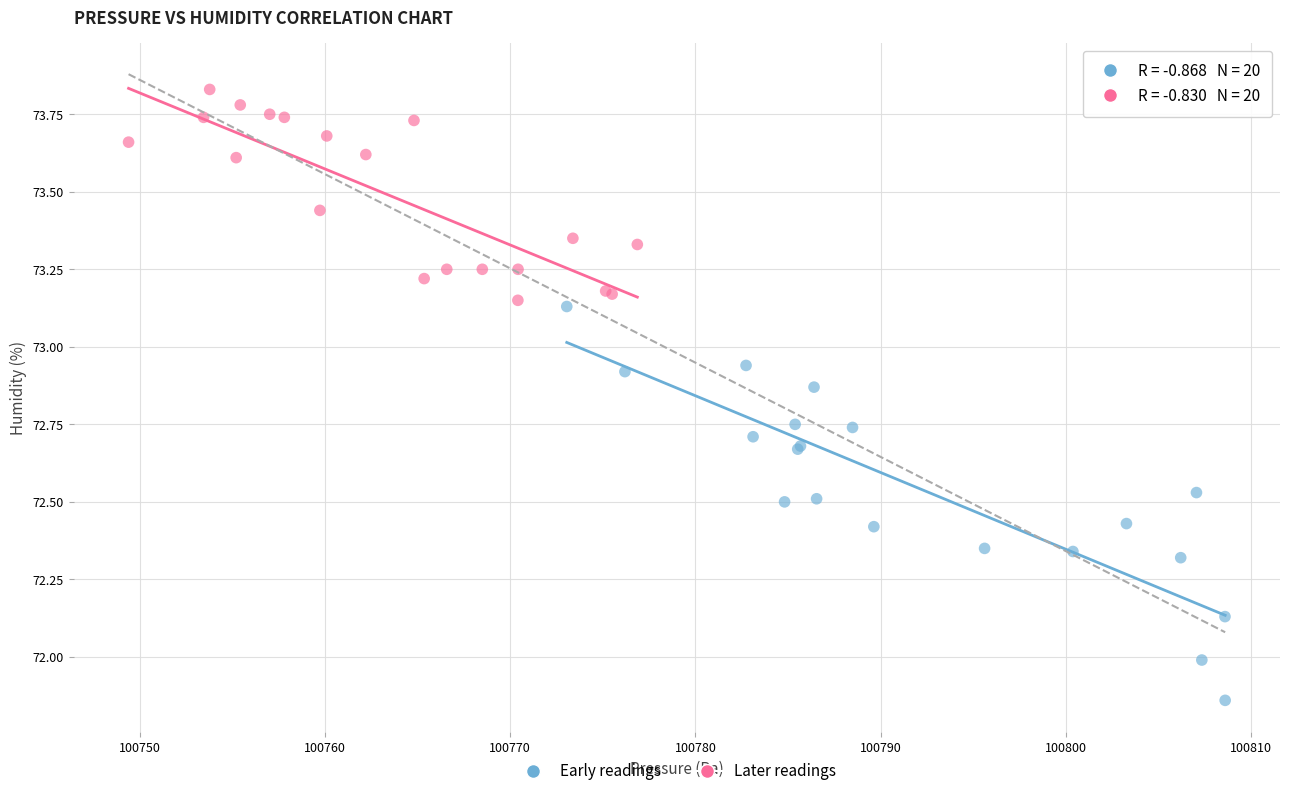

Which series contains the highest Y value?

Later readings